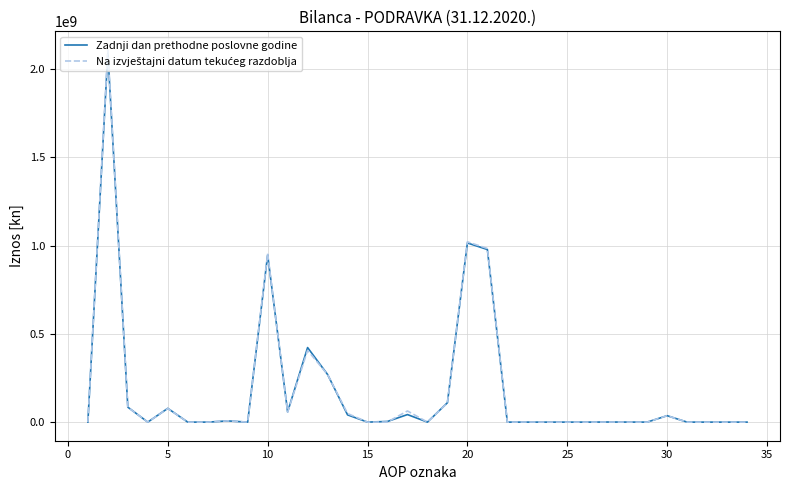

What is the highest value of the Zadnji dan prethodne poslovne godine series?

2092574121